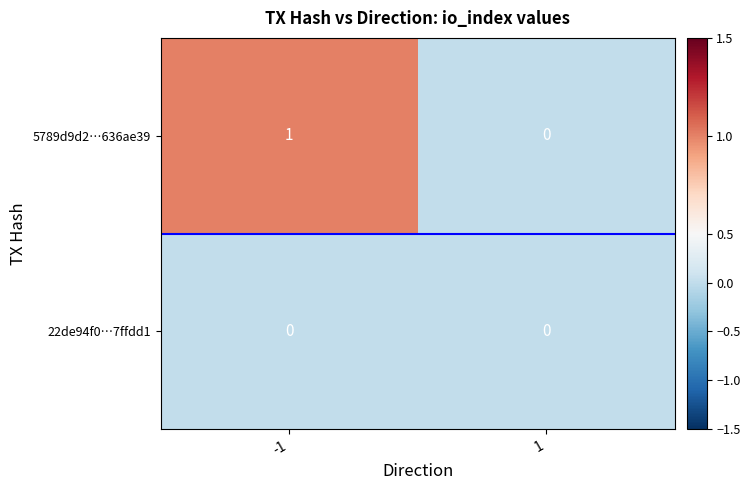

Which series has the largest total across all categories?

5789d9d2…636ae39